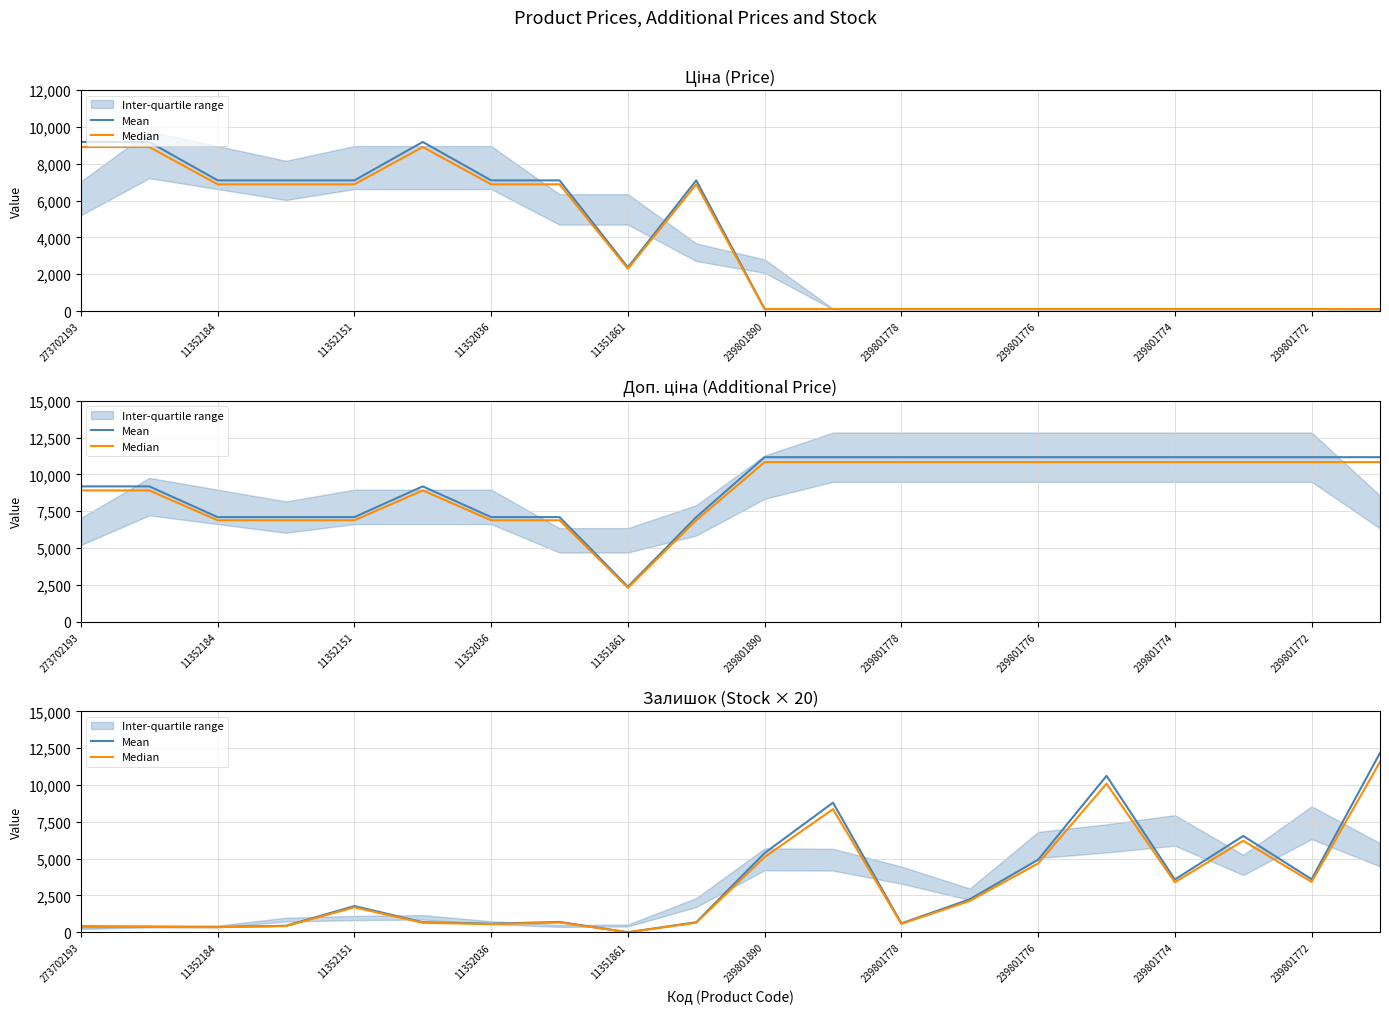

In Median, how many points are lower than both neighbors (excluding endpoints)?

6